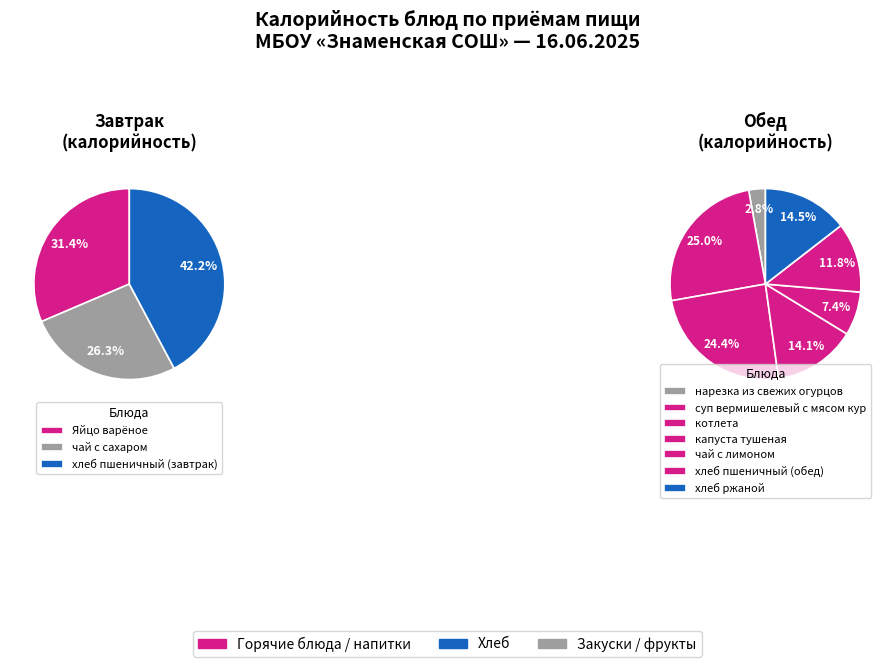

How many slices are in this pie chart?

10